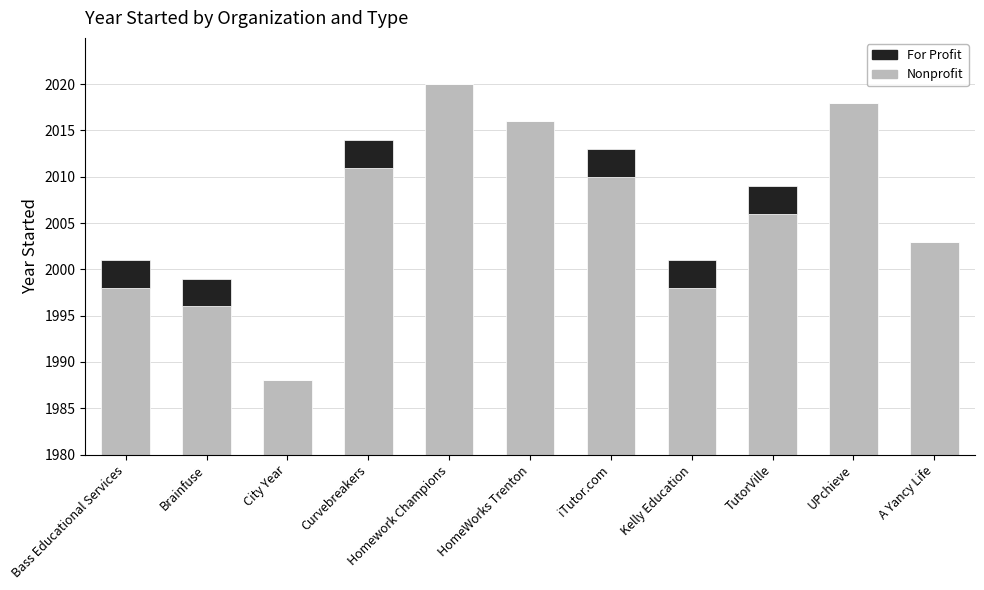

List the labels in order of Nonprofit value, largest first.

Homework Champions, UPchieve, HomeWorks Trenton, Curvebreakers, iTutor.com, TutorVille, A Yancy Life, Bass Educational Services, Kelly Education, Brainfuse, City Year